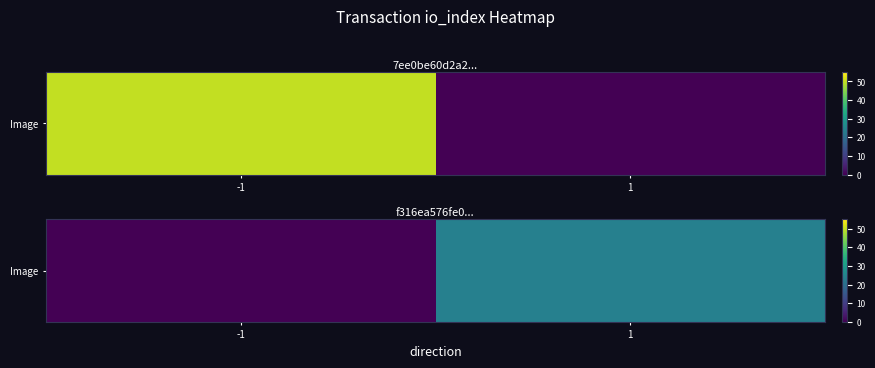

List the labels in order of value, smallest first.

-1, 1